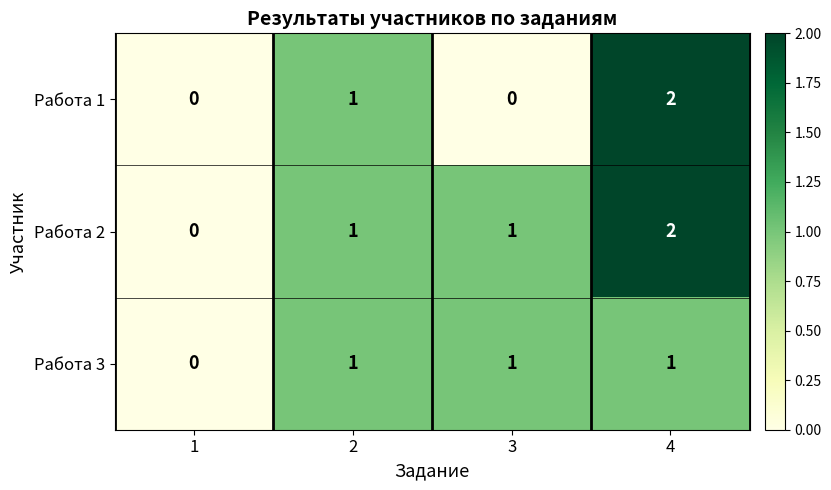

What is the sum of all Работа 1 values?

3